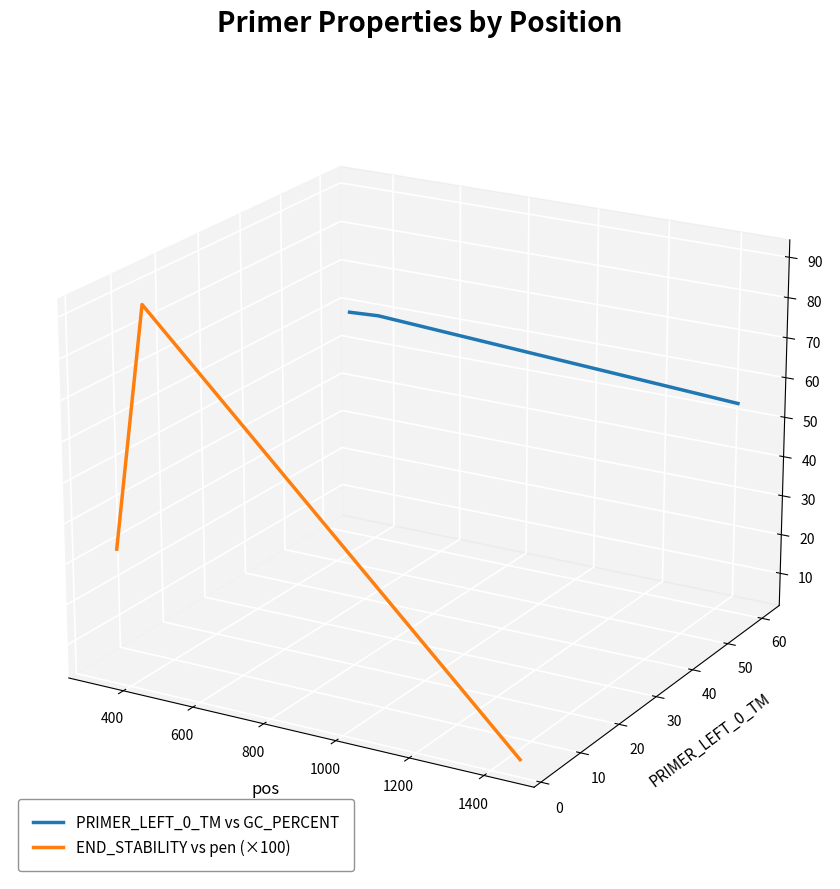

At 600, list the series in order from smallest to largest.

END_STABILITY vs pen (×100), PRIMER_LEFT_0_TM vs GC_PERCENT